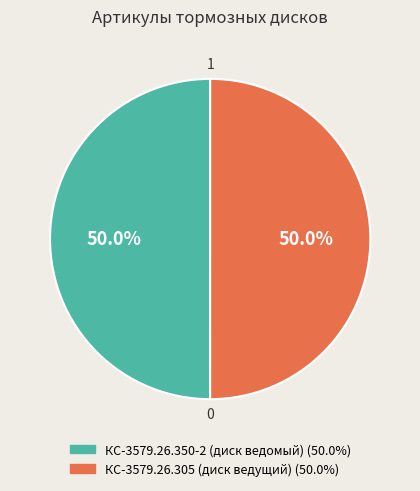

True or false: КС-3579.26.305 (диск ведущий) accounts for 50% of the total.

True